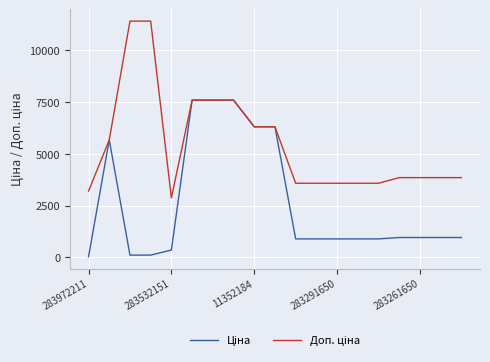

What is the greatest value displayed?

11410.0